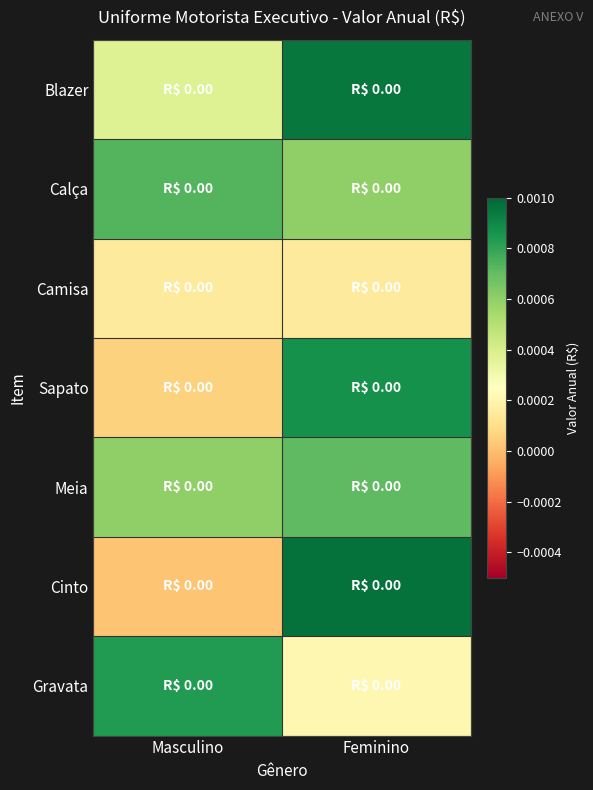

Which has a higher value, Masculino or Feminino?

Feminino